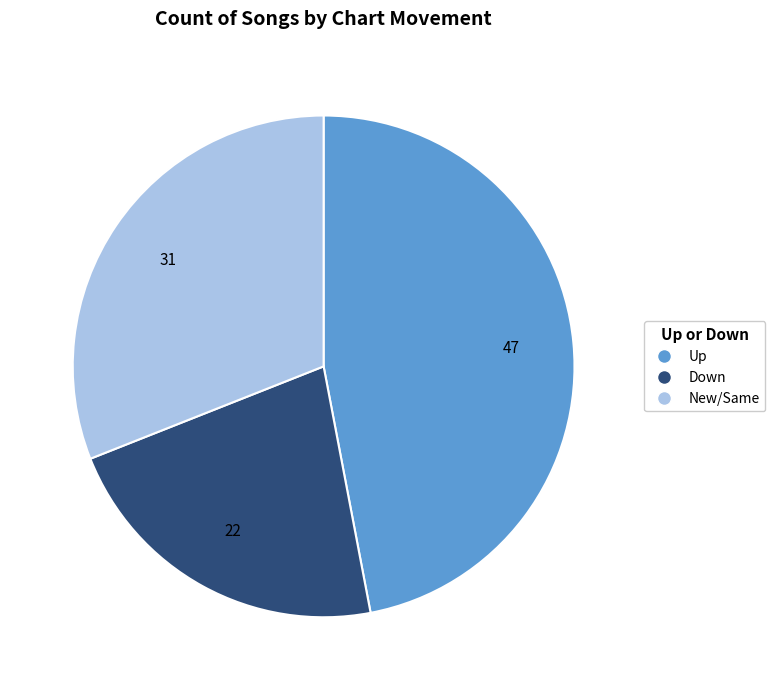

Does any single category account for the majority?

No